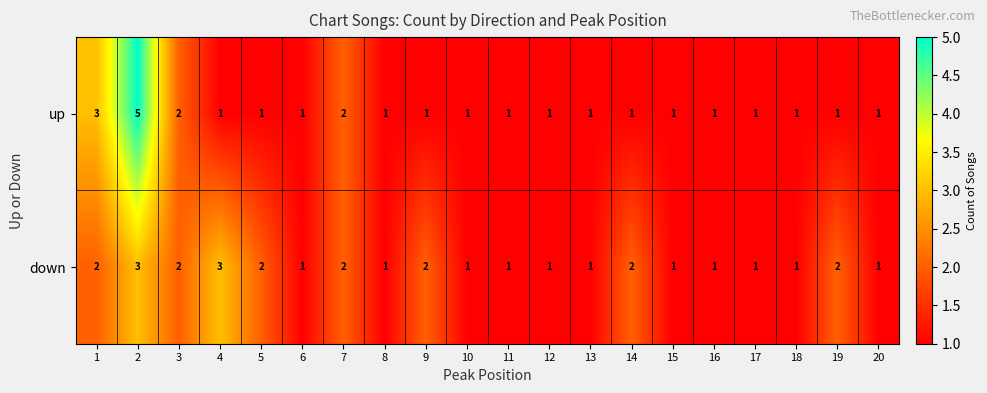

What is the total value across all series at 19?

3